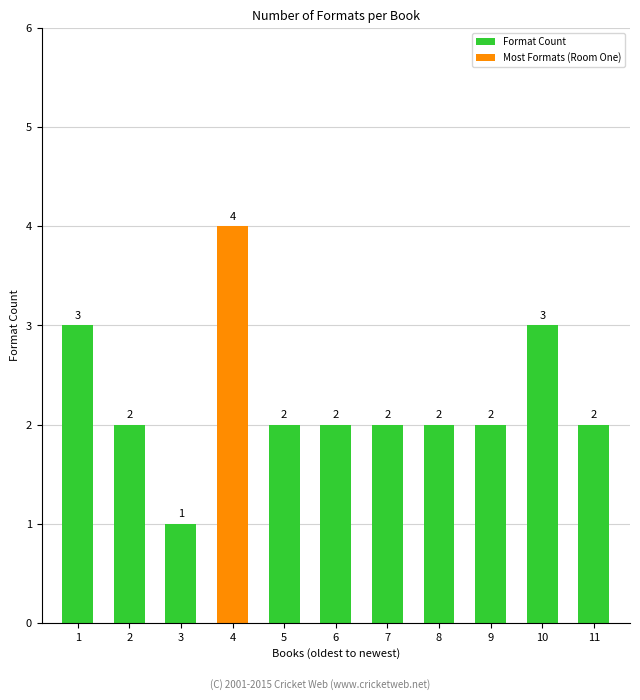

What is the difference between the maximum and minimum values?

3